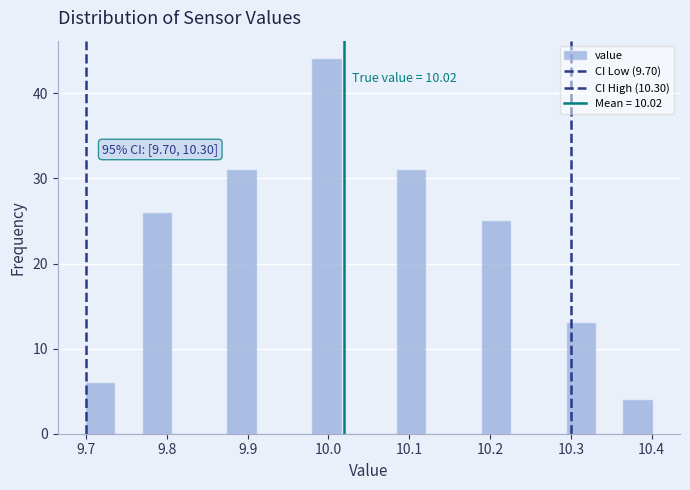

Around what value on the x-axis is the tallest bar? Give the approximate position of its centre, as read against the axis.

10.00